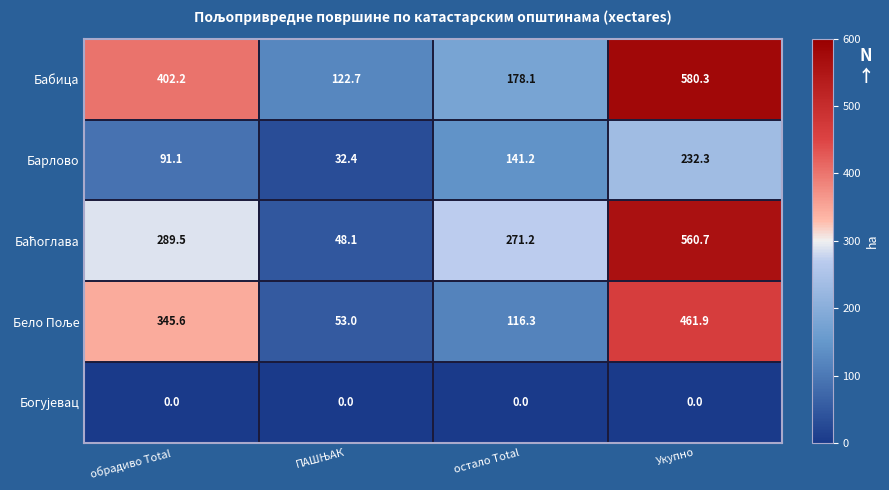

How many series are shown in this chart?

5